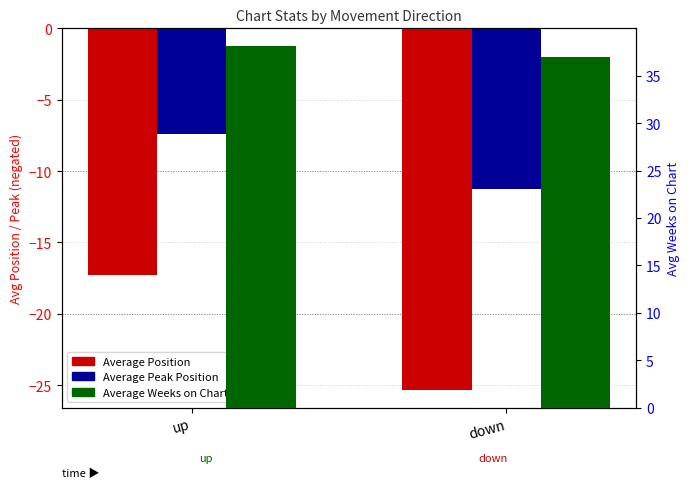

List the labels in order of Average Position value, smallest first.

down, up